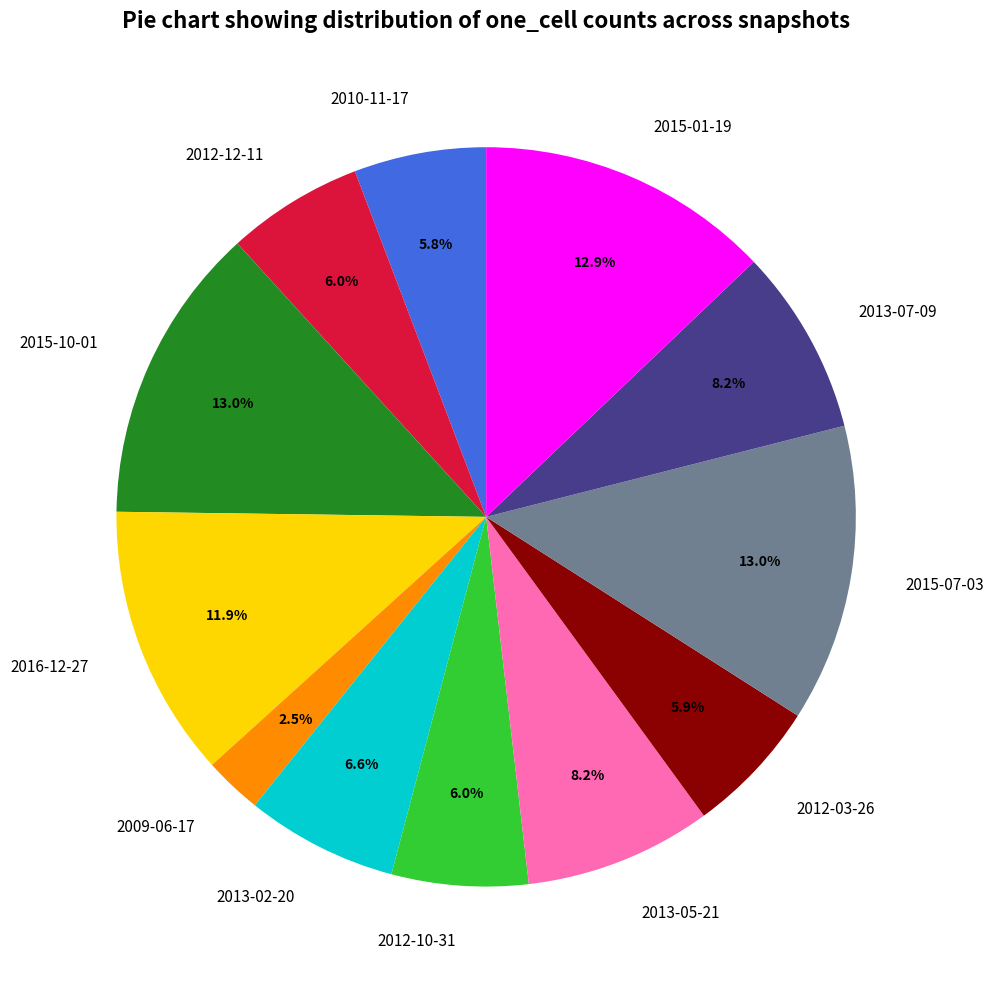

Does 2013-05-21 represent more than half of the total?

No